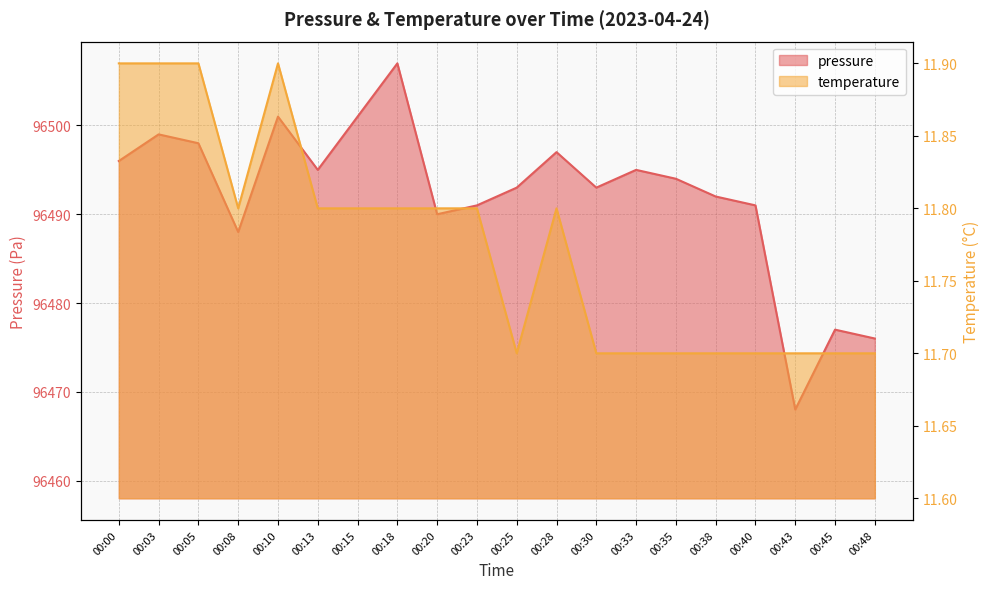

Which series changed the most between 00:03 and 00:25?

pressure